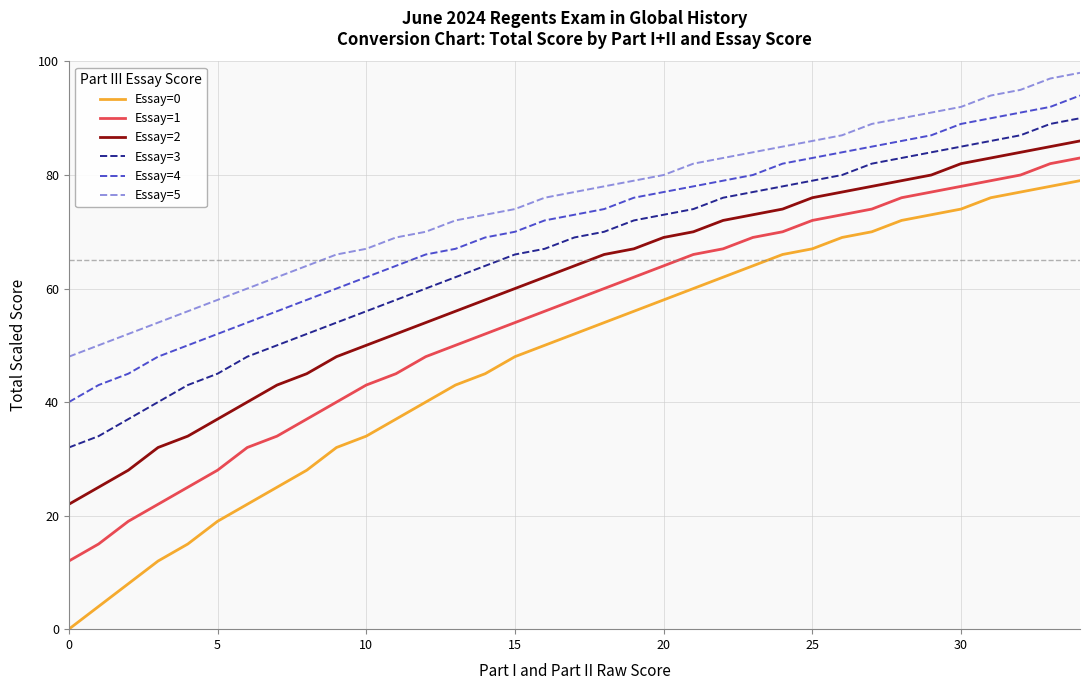

True or false: Essay=4 and Essay=2 intersect in this chart.

False